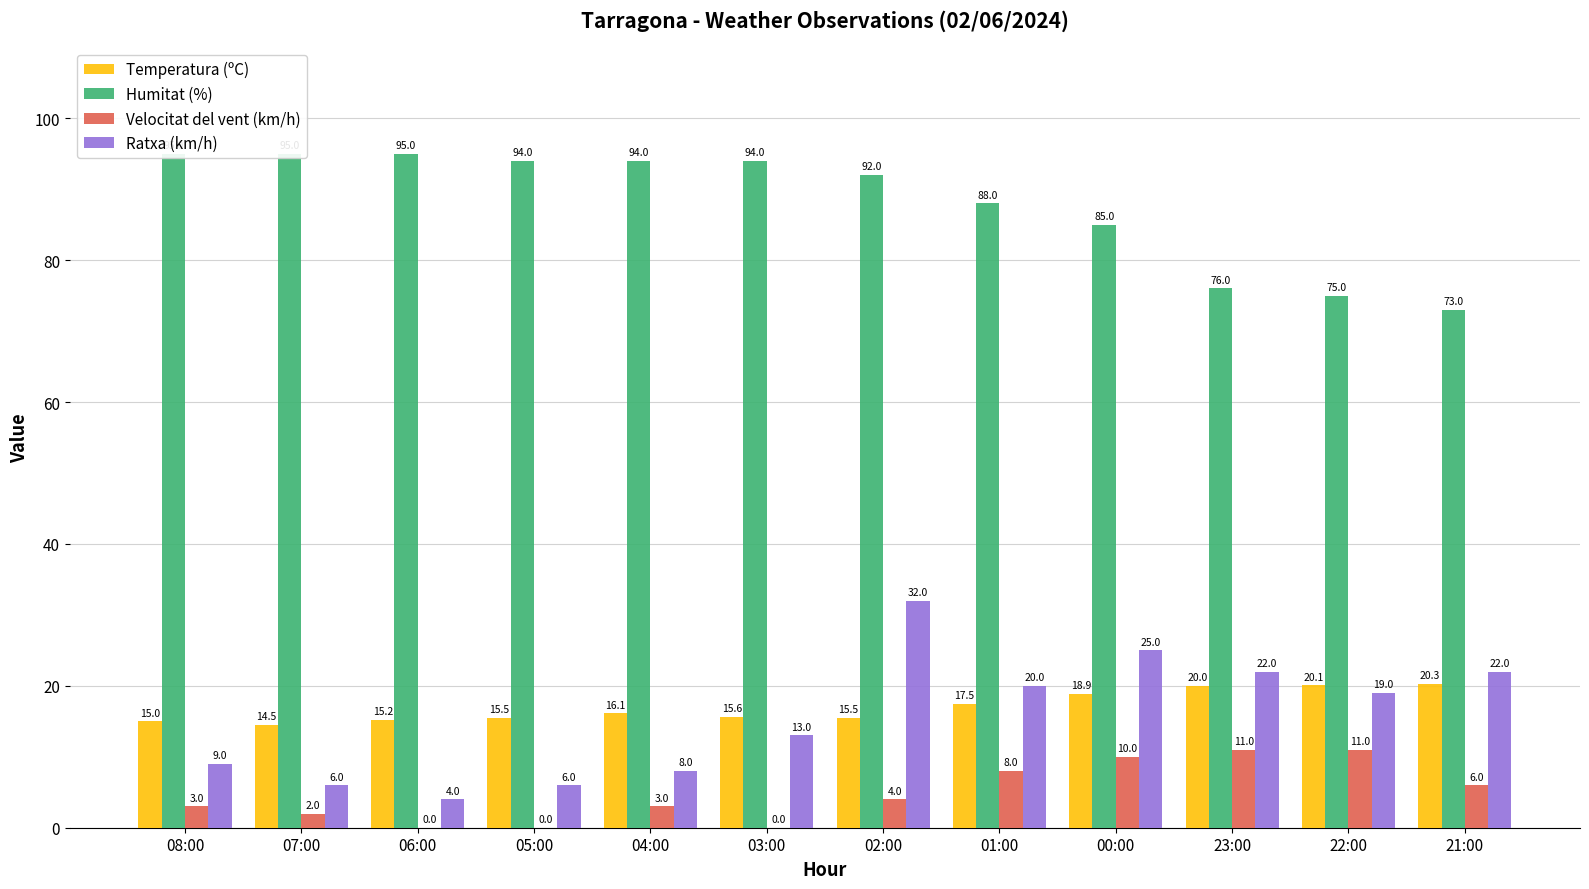

What is the difference between the Ratxa (km/h) values at 21:00 and 04:00?

14.0